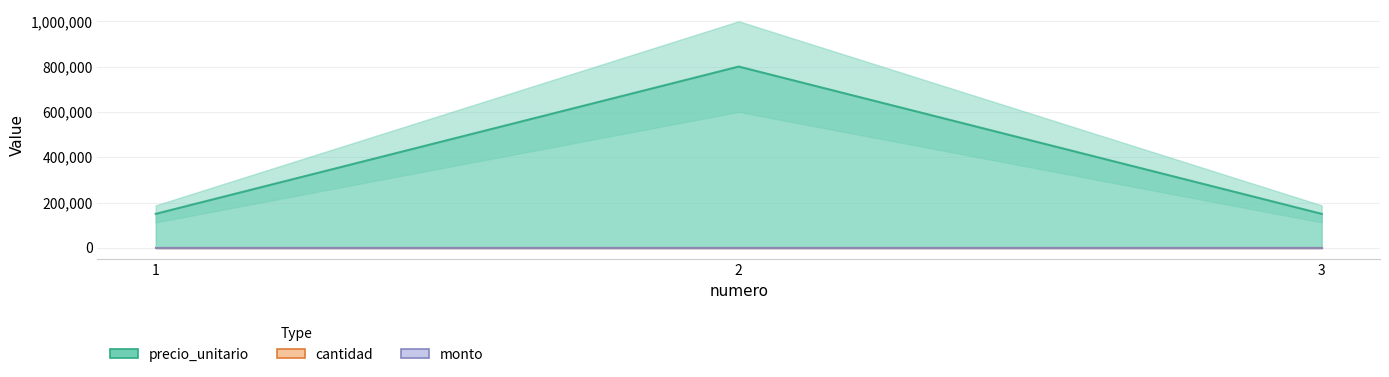

The precio_unitario series shows 1349781 at 2. True or false?

False